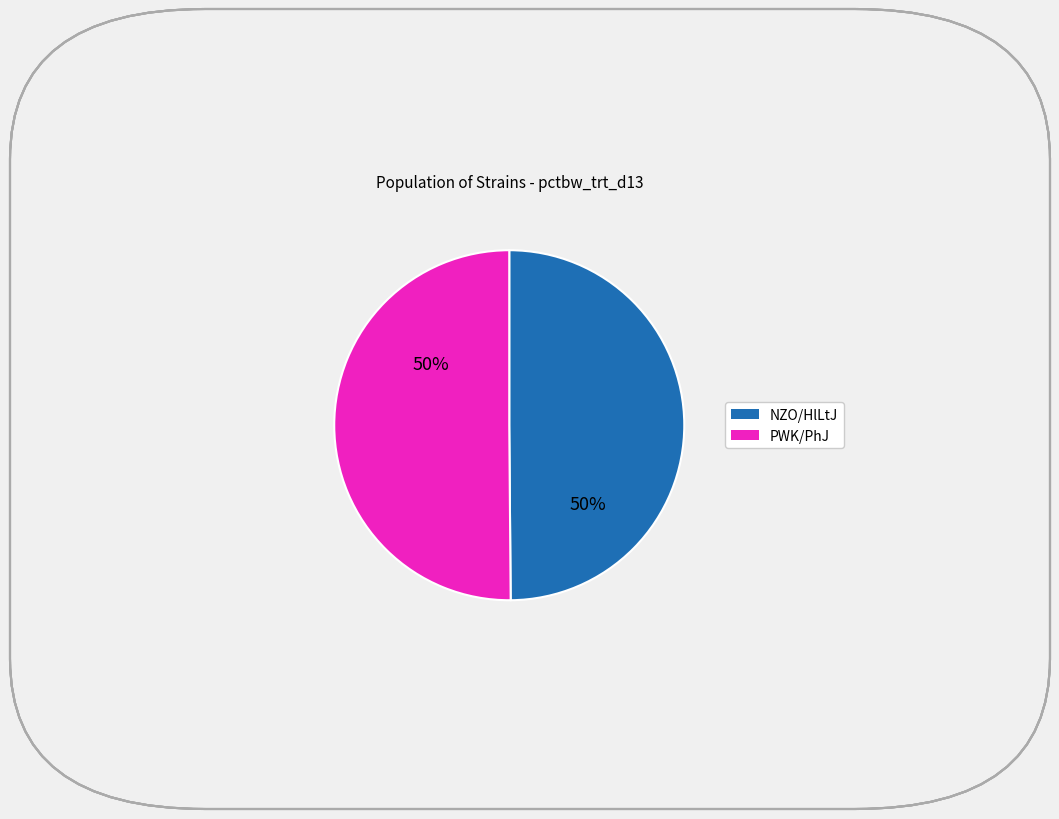

To the nearest percent, what portion does PWK/PhJ represent?

50%